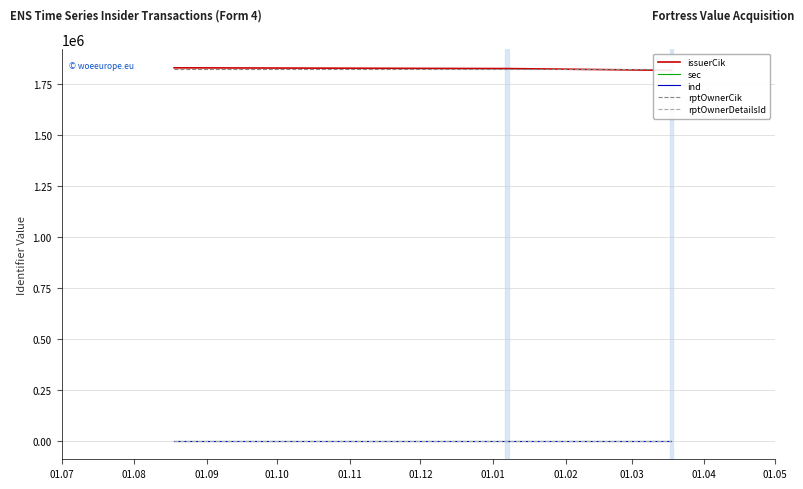

How many lines are shown in the chart?

5